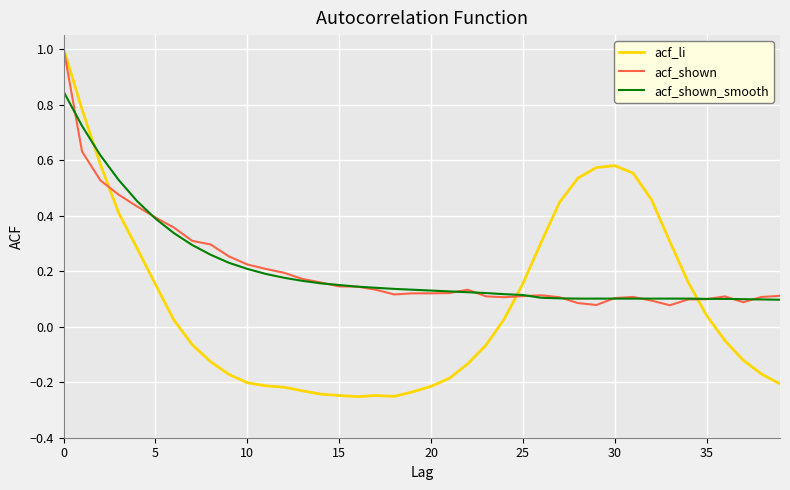

What is the greatest value displayed?

1.0